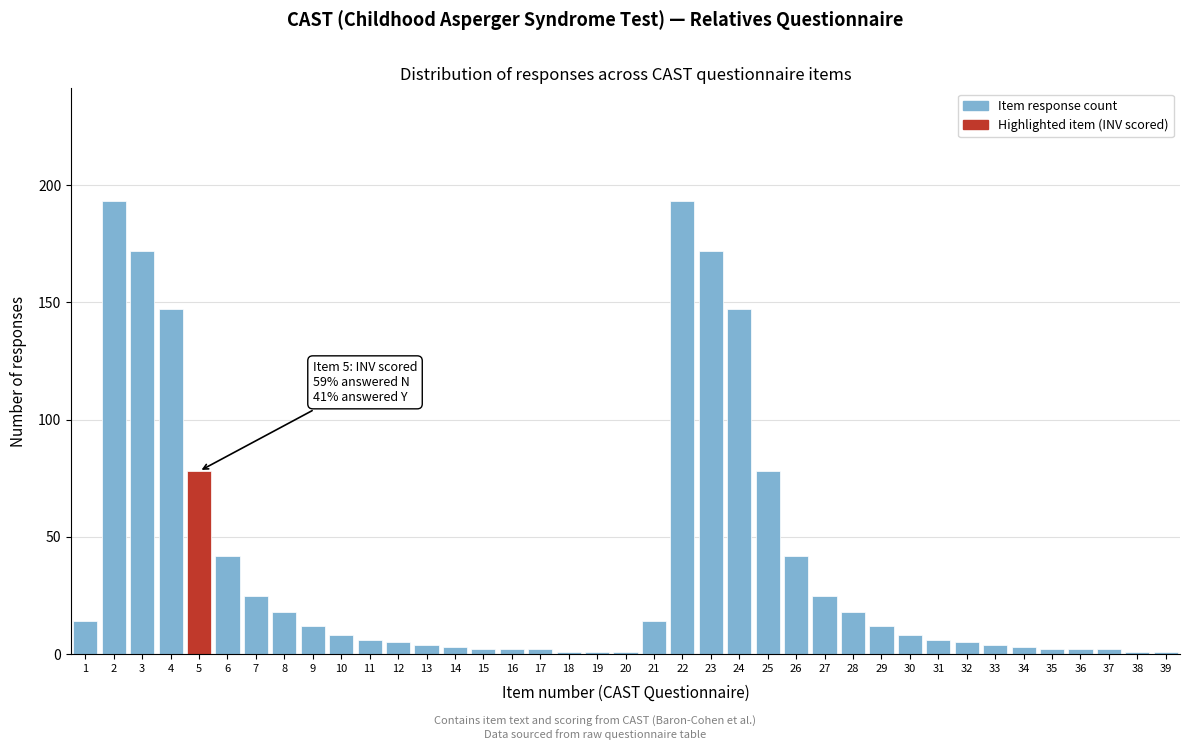

Approximately how many times larger is the value at 11 compared to 28?

0.3